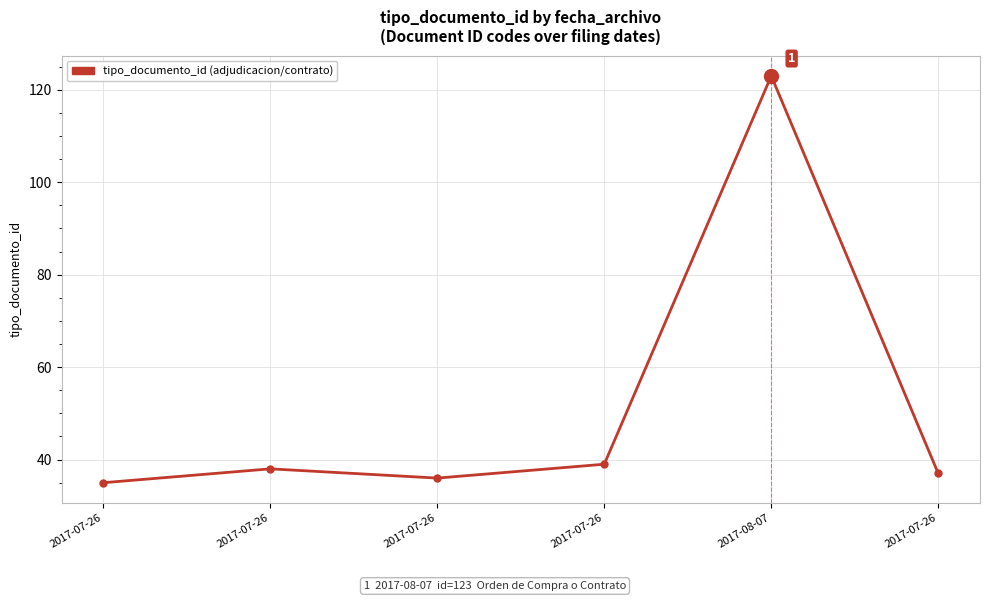

Does the chart display data point markers on the line(s)?

Yes